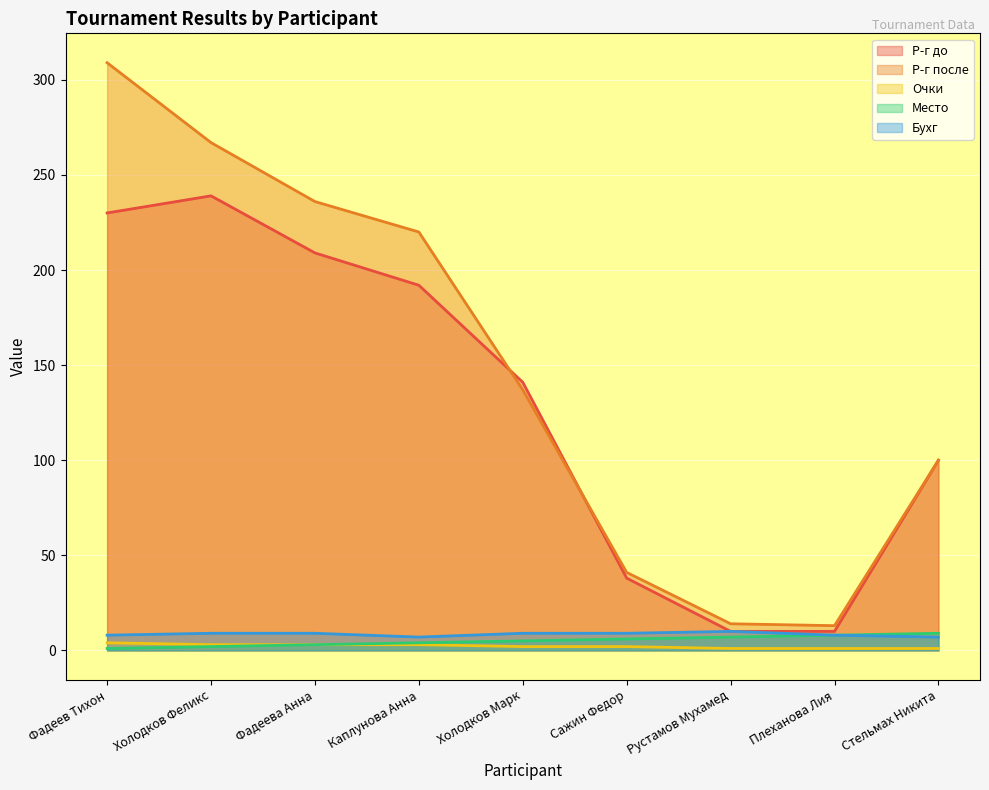

Is the value of Место at Холодков Марк greater than the value of Р-г до at Рустамов Мухамед?

No